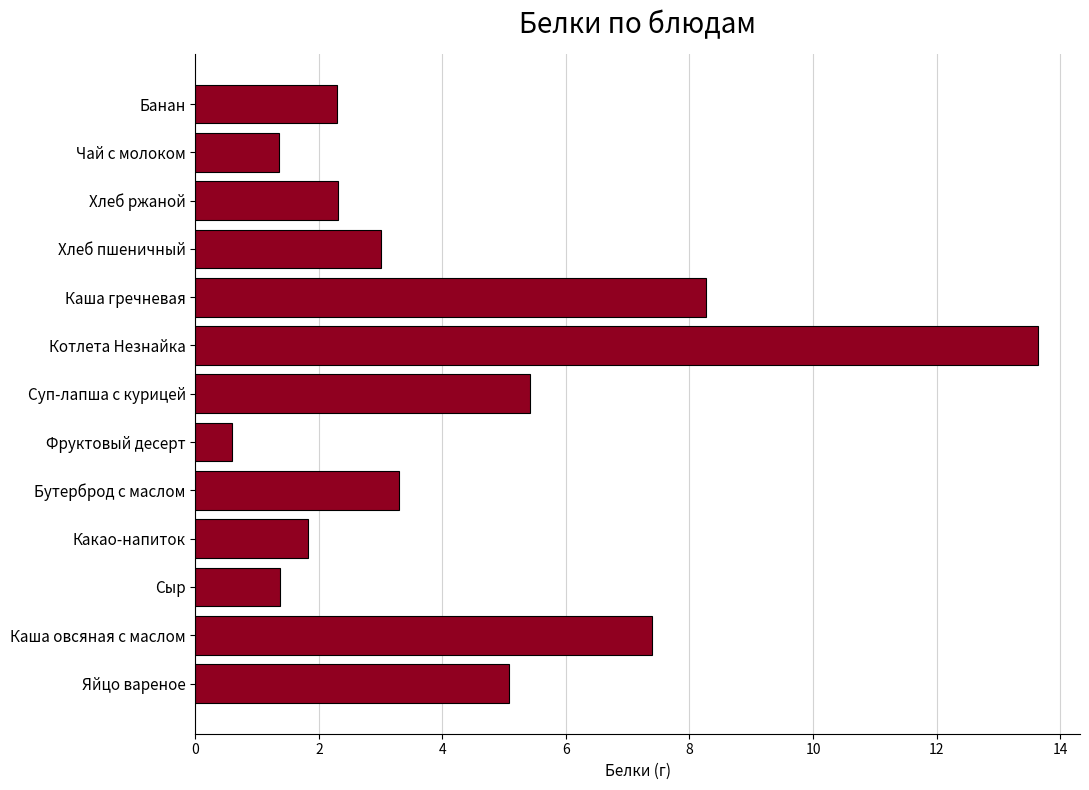

Reading bottom to top, transcribe all the data shown in this chart.

5.1	7.4	1.4	1.8	3.3	0.6	5.4	13.6	8.3	3.0	2.3	1.4	2.3